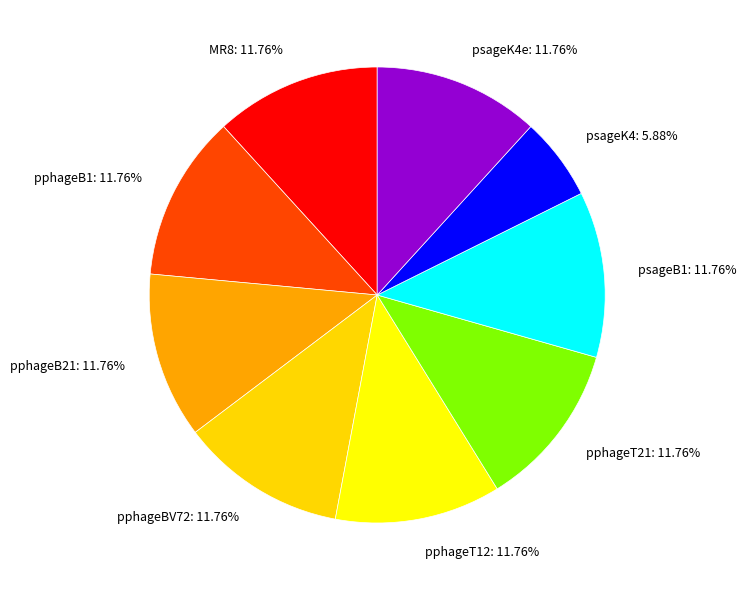

What is the ratio of the value at pphageB21: 11.76% to the value at psageK4: 5.88%?

2.0